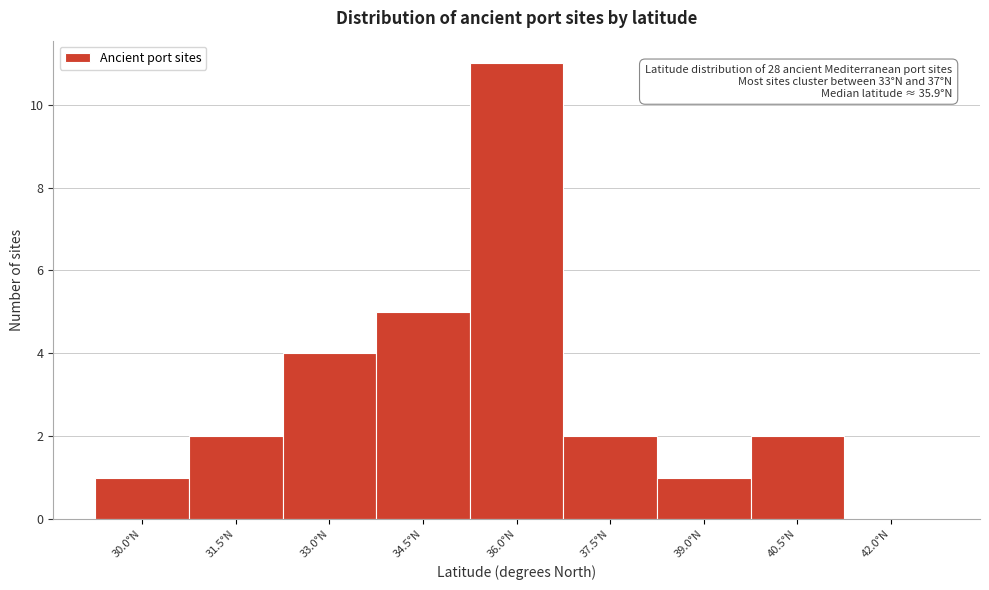

Reading left to right, what are all the values shown in this chart?

30.0°N=1	31.5°N=2	33.0°N=4	34.5°N=5	36.0°N=11	37.5°N=2	39.0°N=1	40.5°N=2	42.0°N=0